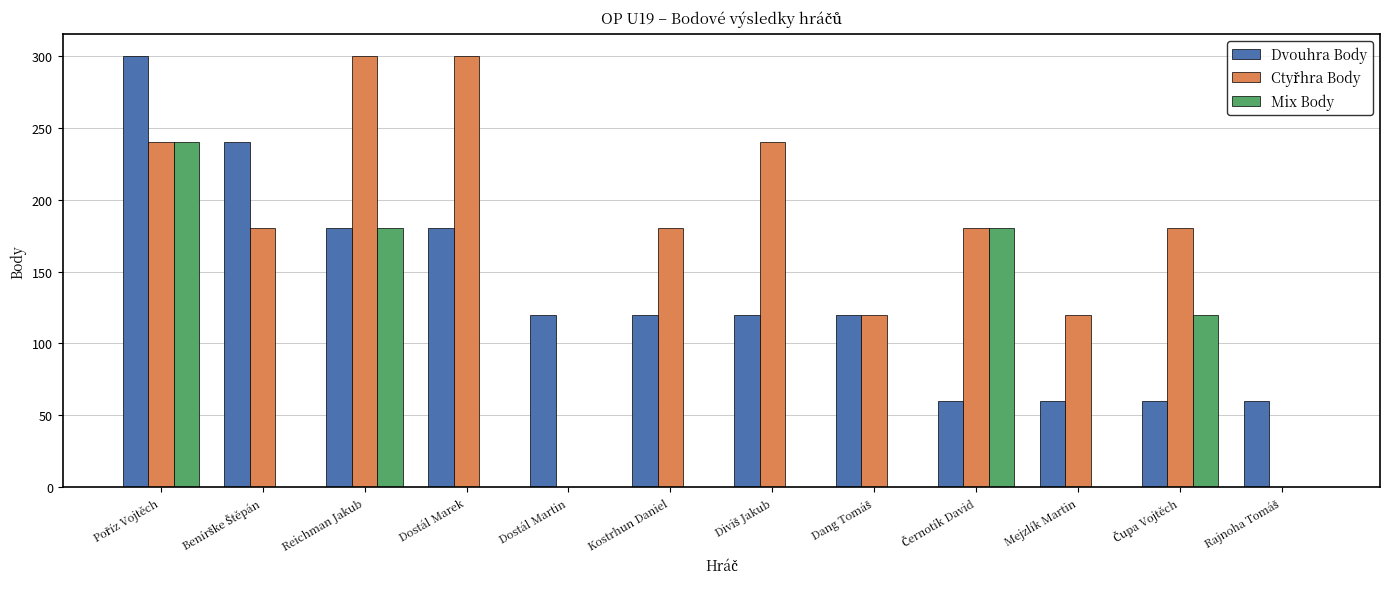

What is the total value across all series at Mejzlík Martin?

180